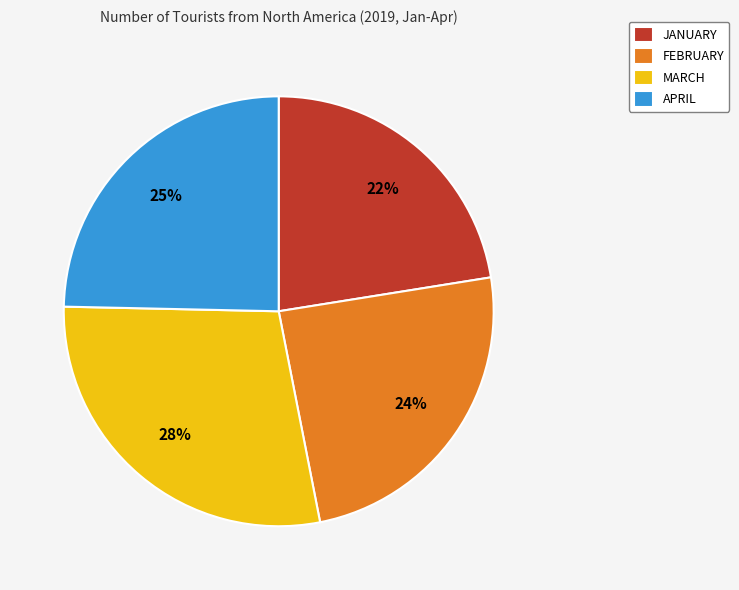

Approximately how many times larger is the value at FEBRUARY compared to APRIL?

1.0